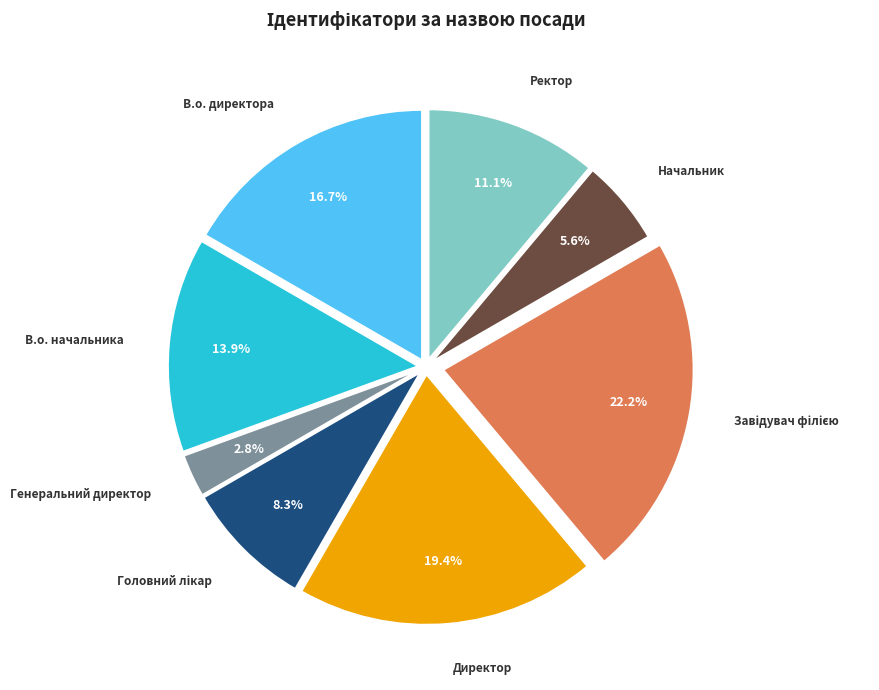

How many segments does this pie chart have?

8